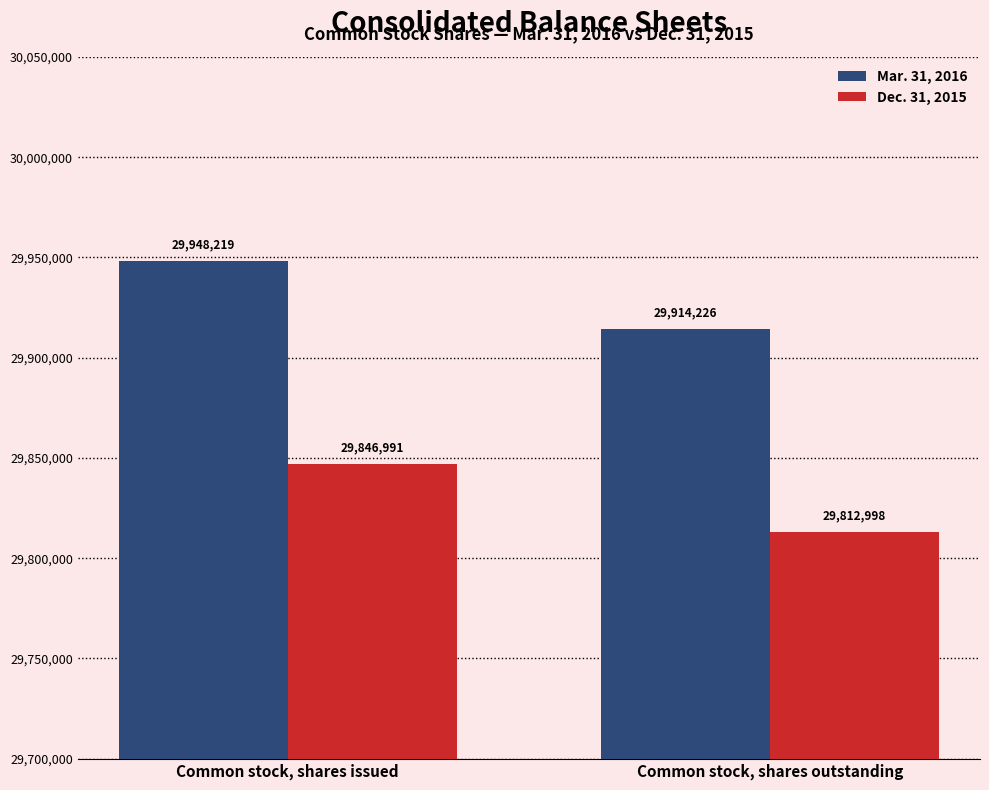

Is the value of Dec. 31, 2015 at Common stock, shares outstanding greater than the value of Mar. 31, 2016 at Common stock, shares outstanding?

No